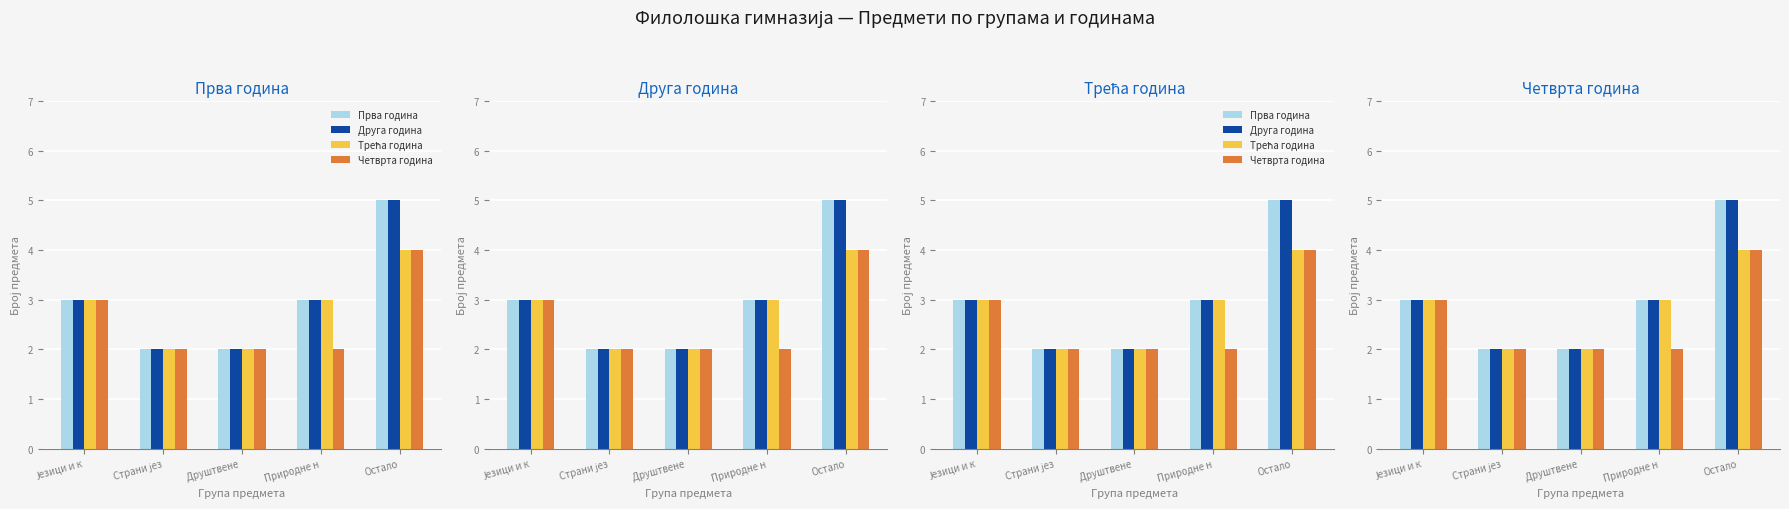

What is the approximate value of Трећа година at Страни јез?

2